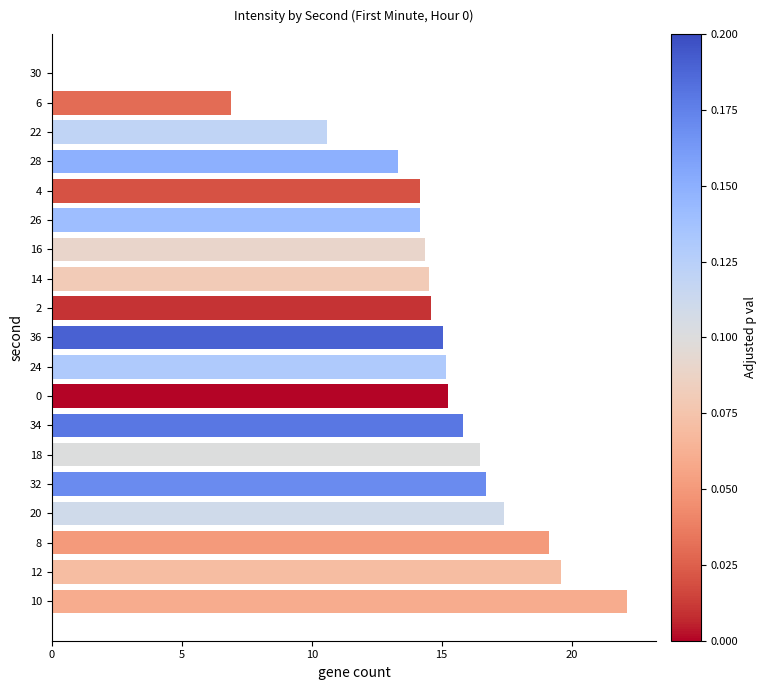

How many data points are above 15?

10